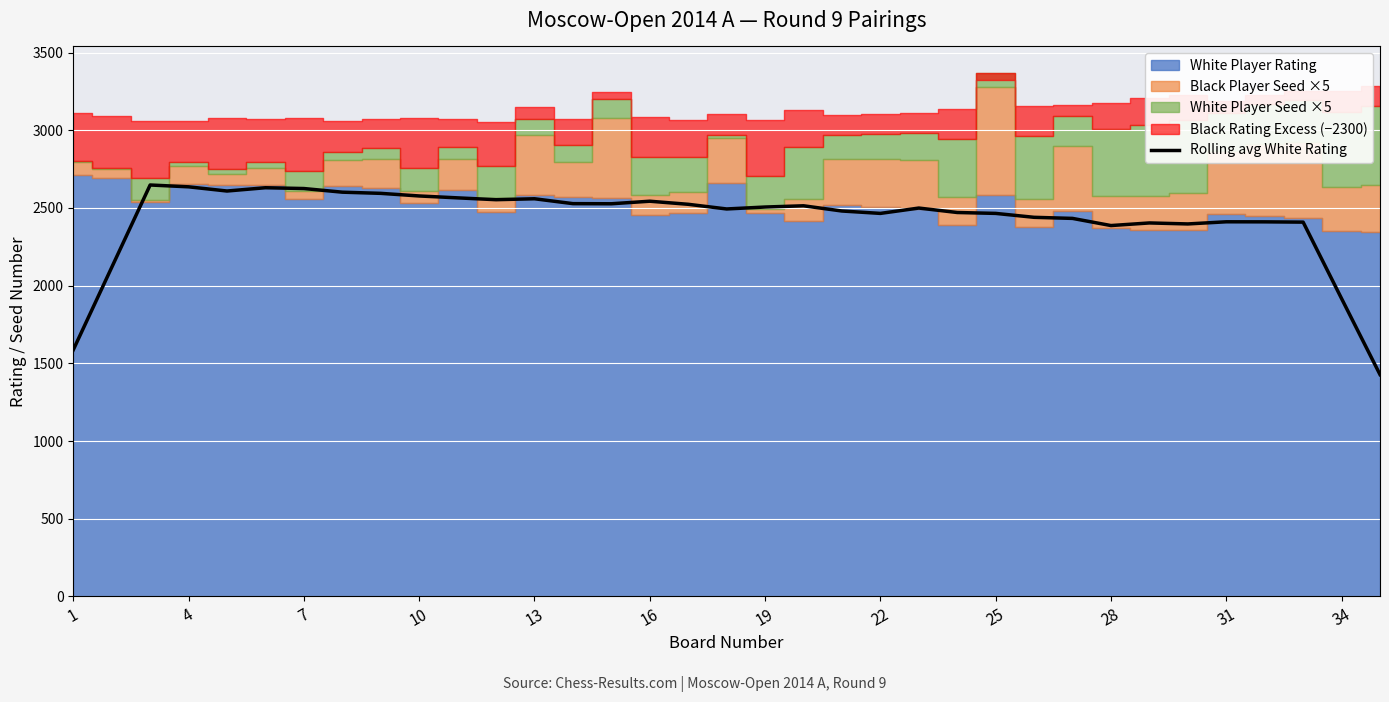

What is the highest value of the Rolling avg White Rating series?

2648.0